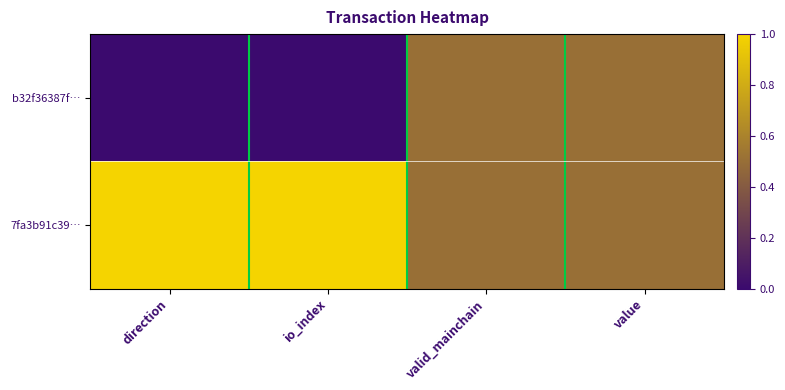

What is the difference between the highest and lowest values at io_index?

1.0